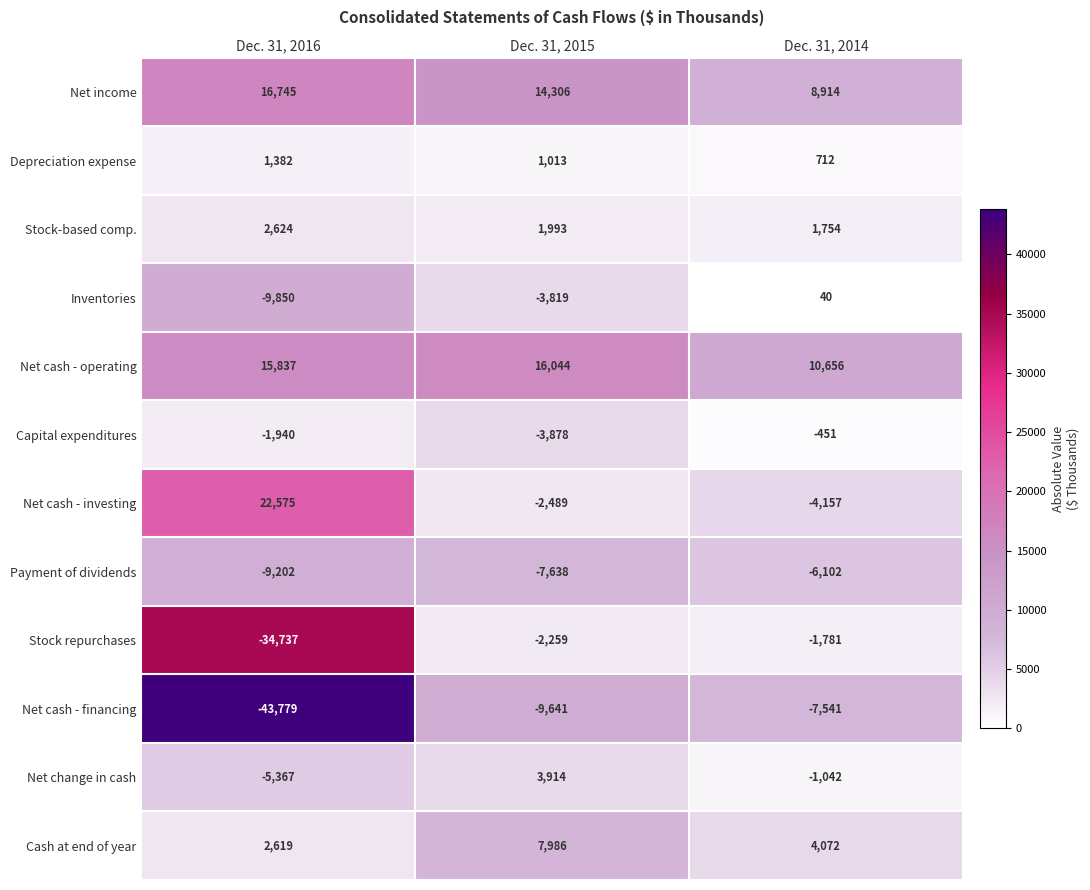

What is the minimum value for Capital expenditures?

-3878